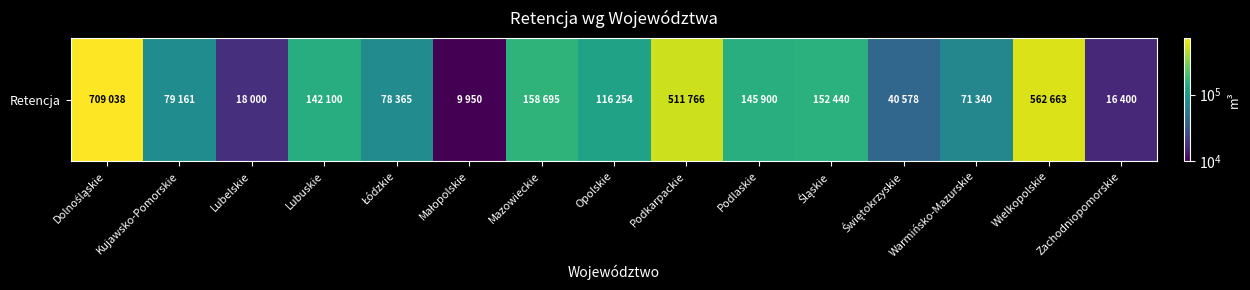

Reading left to right, extract all data points from this chart.

Dolnośląskie=709038.0	Kujawsko-Pomorskie=79161.5	Lubelskie=18000.0	Lubuskie=142100.0	Łódzkie=78365.4	Małopolskie=9950.0	Mazowieckie=158695.0	Opolskie=116254.0	Podkarpackie=511766.0	Podlaskie=145900.0	Śląskie=152440.0	Świętokrzyskie=40578.0	Warmińsko-Mazurskie=71340.0	Wielkopolskie=562663.6	Zachodniopomorskie=16400.0